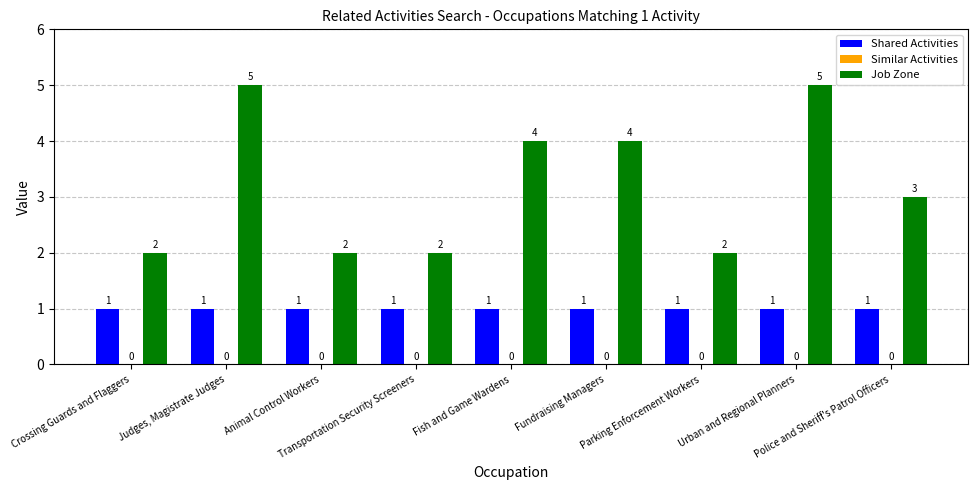

Which series has the largest total across all categories?

Job Zone